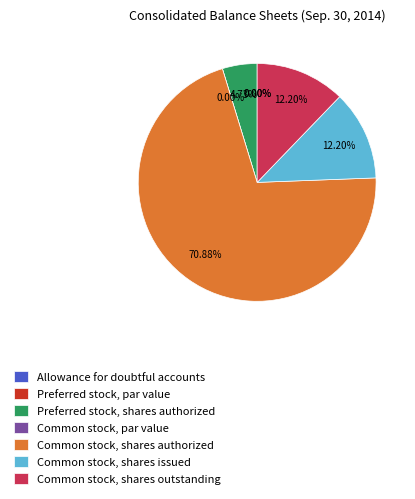

Combined, what portion of the pie is Common stock, shares authorized and Preferred stock, shares outstanding?

70.9%